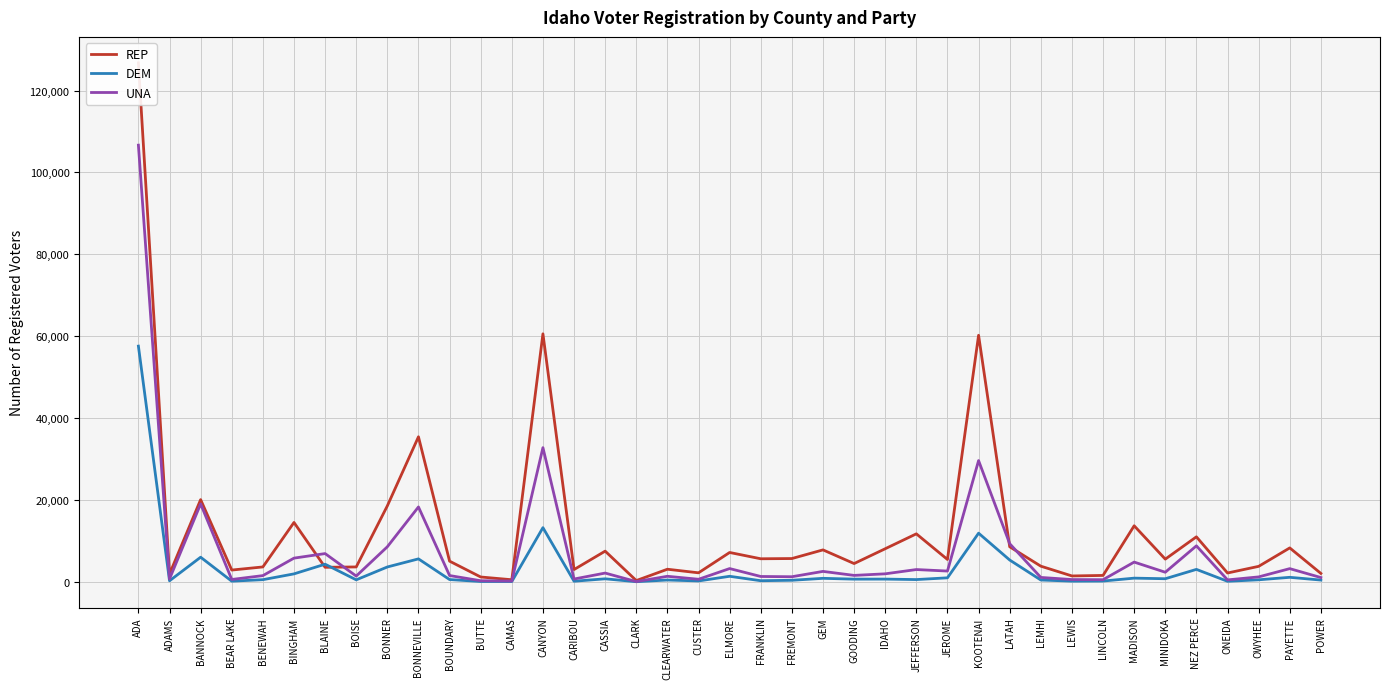

Is it true that UNA equals 52645 at KOOTENAI?

False